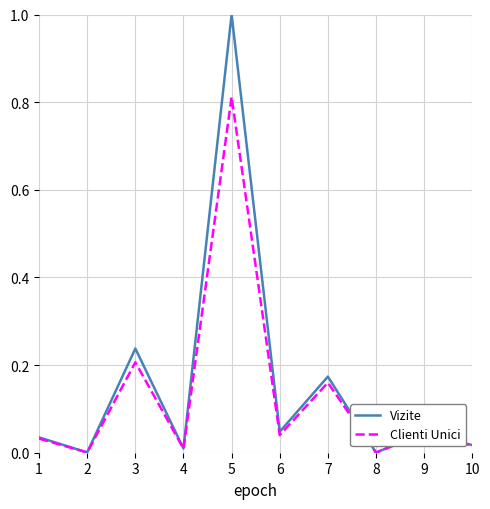

At which category is the sum across all series the highest?

5